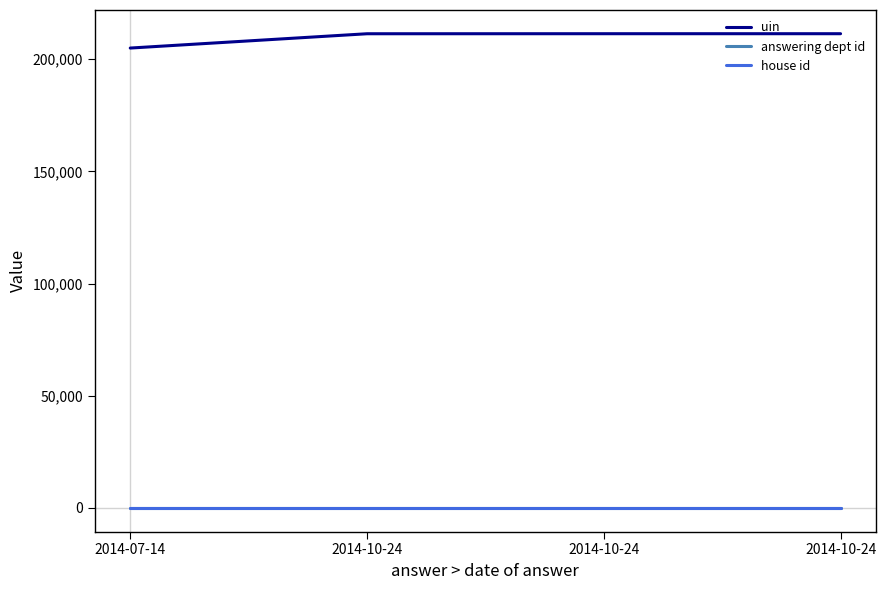

Reading left to right, what are all the values shown in this chart?

uin: 204963	211338	211353	211355
answering dept id: 54	54	54	54
house id: 1	1	1	1